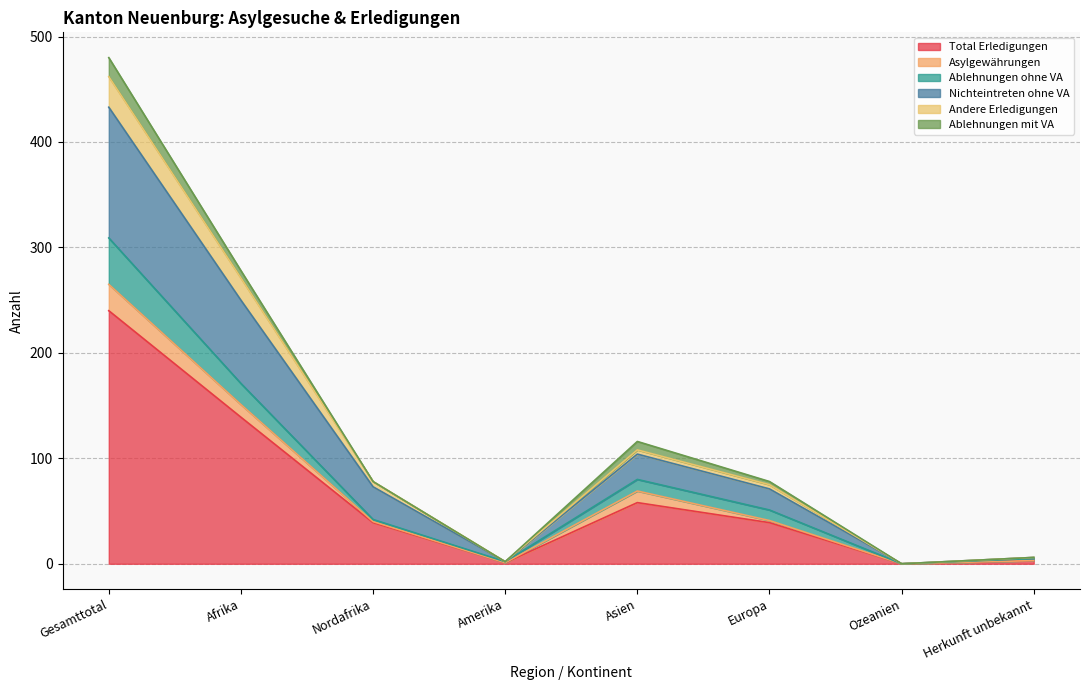

In Andere Erledigungen, how many points are higher than both neighbors (excluding endpoints)?

1